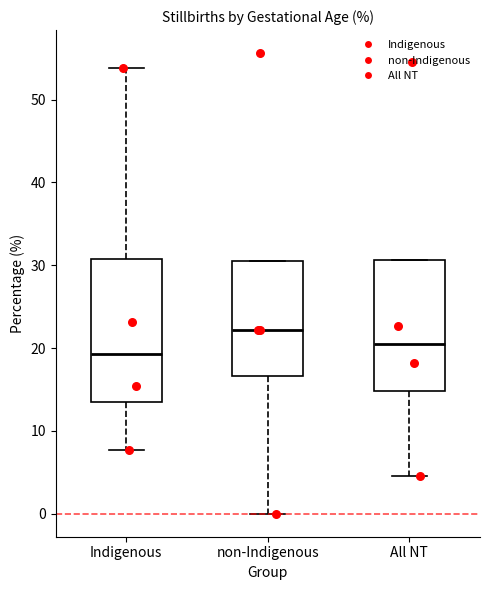

Which box is the tallest, from its lower edge to its upper edge?

Indigenous